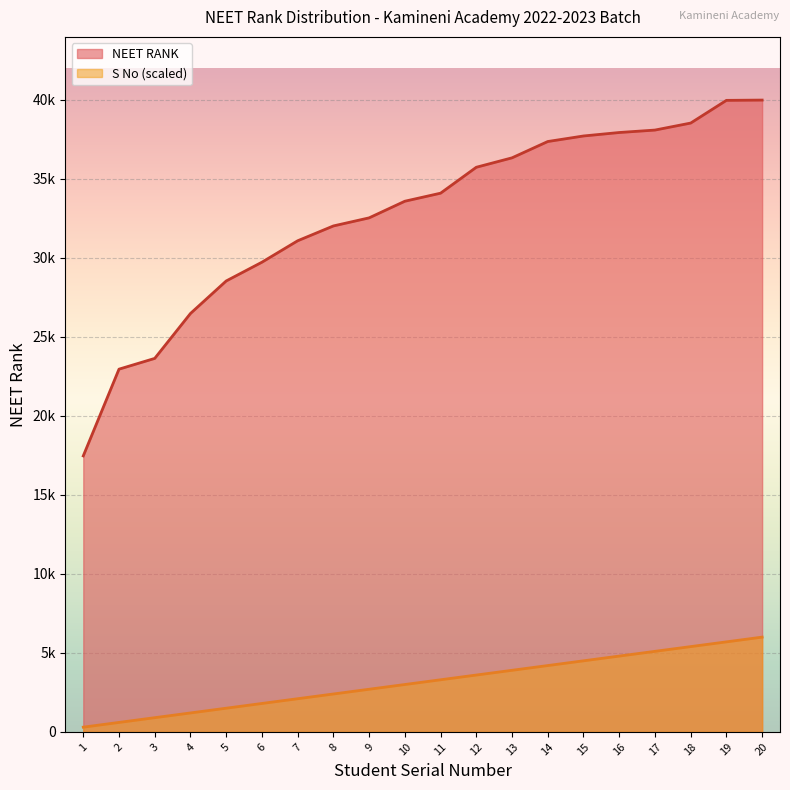

How many data points in S No are less than 3298?

10